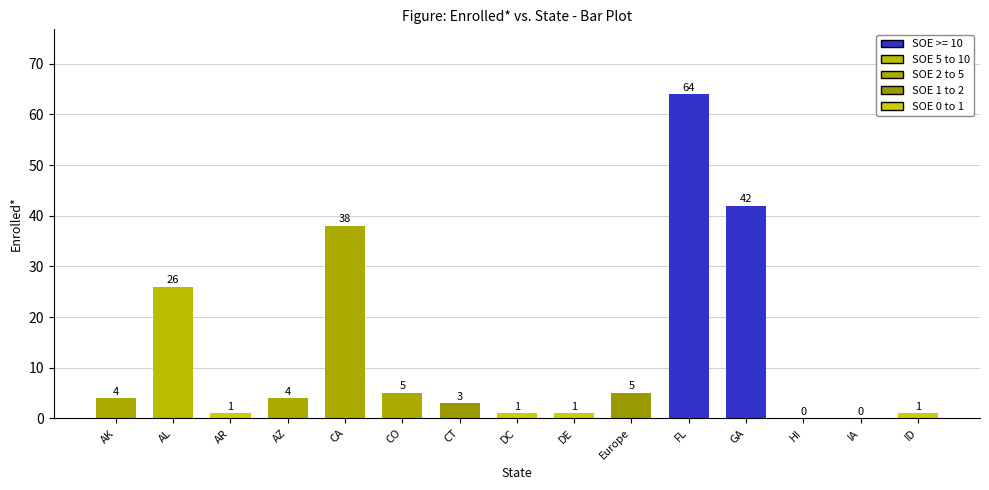

How many data points does each series have?

15